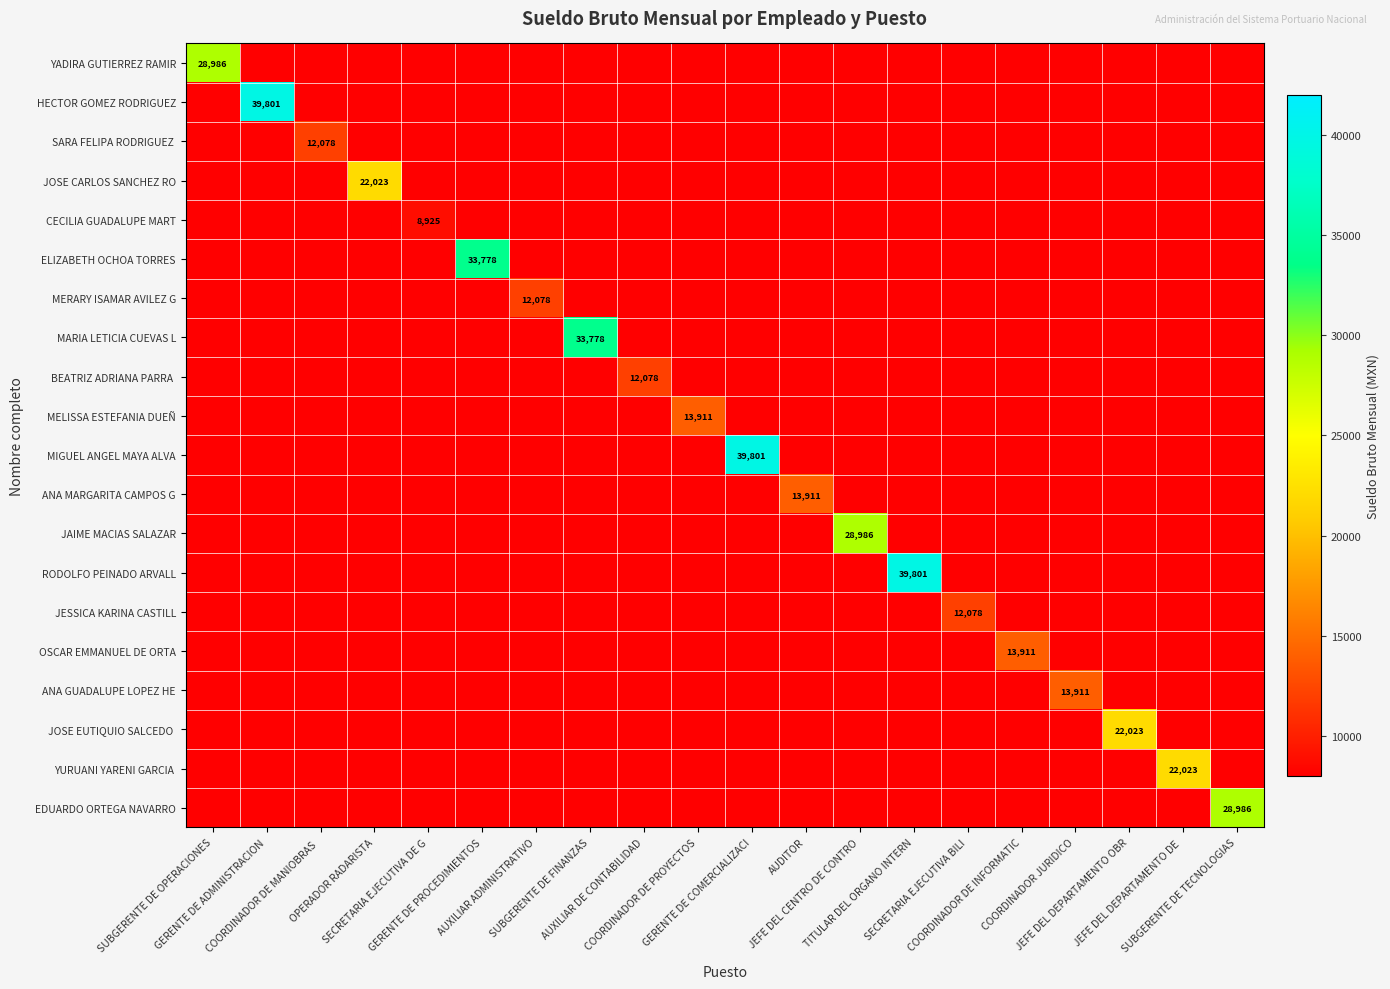

The BEATRIZ ADRIANA PARRA series shows 4139.7 at TITULAR DEL ORGANO INTERN. True or false?

False